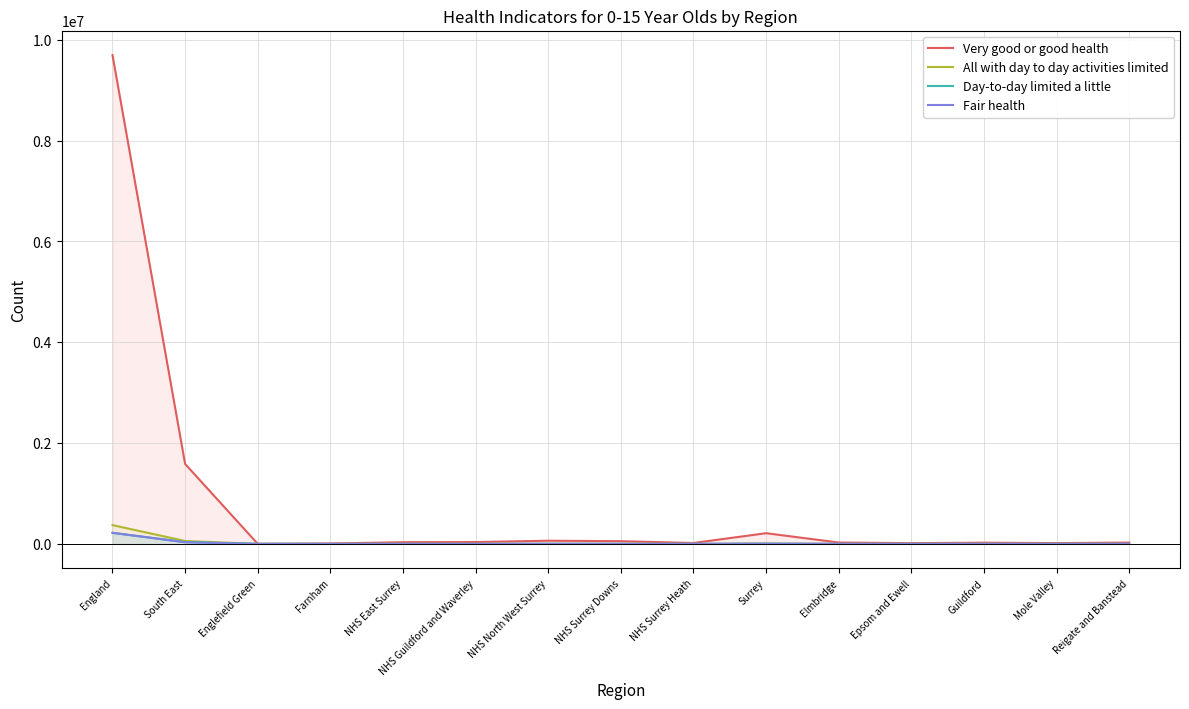

What is the label of the 7th point from the left?

NHS North West Surrey